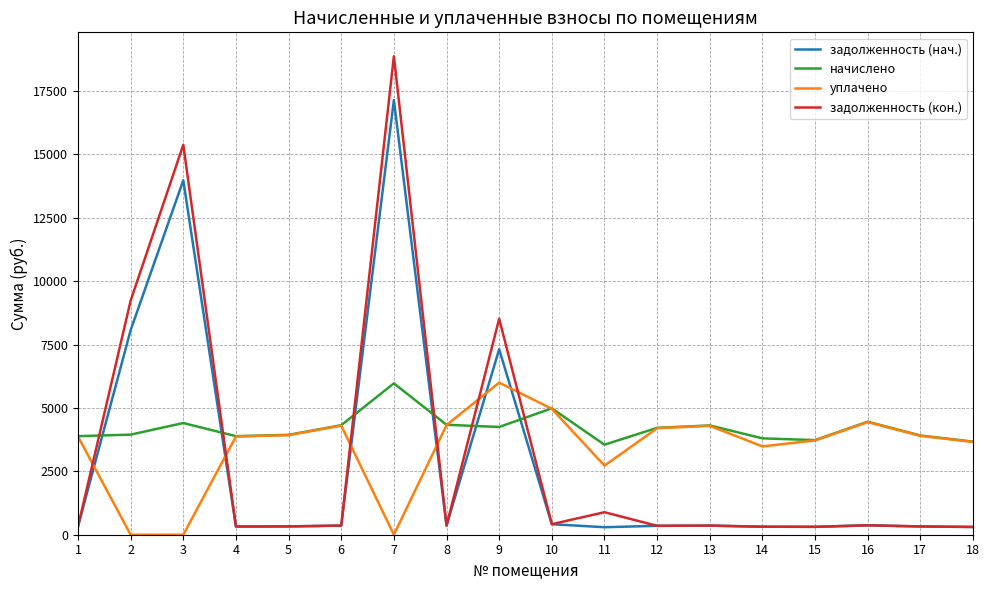

Between 12 and 18, which series saw the biggest shift?

начислено